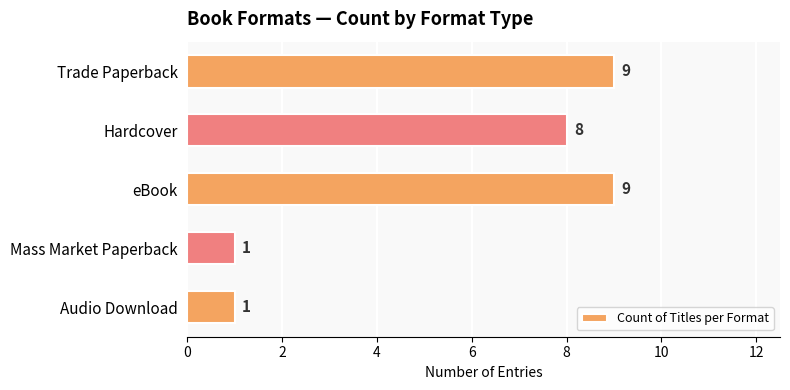

What is the minimum value shown in the chart?

1